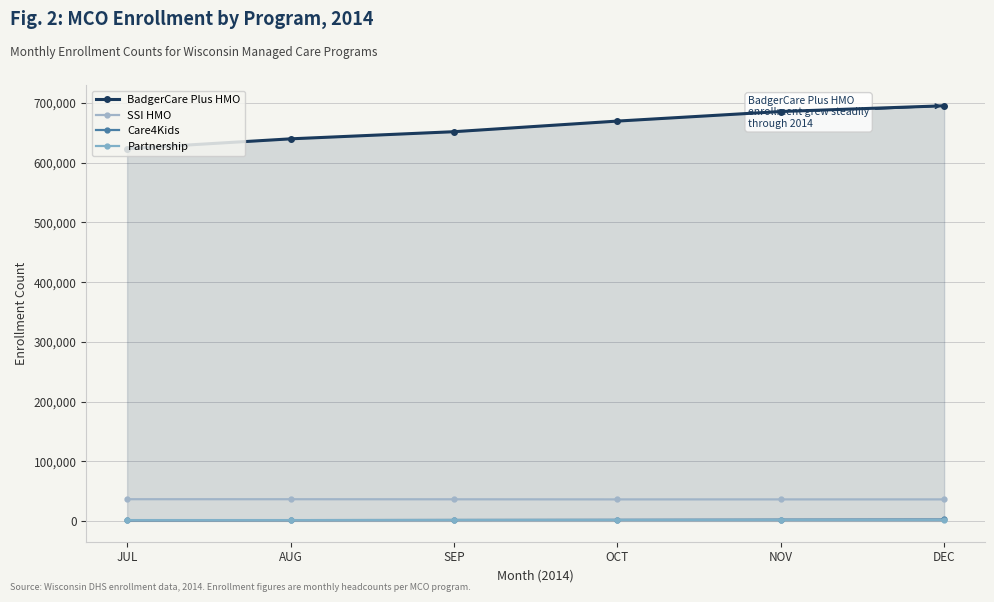

Does the chart have visible grid lines?

Yes